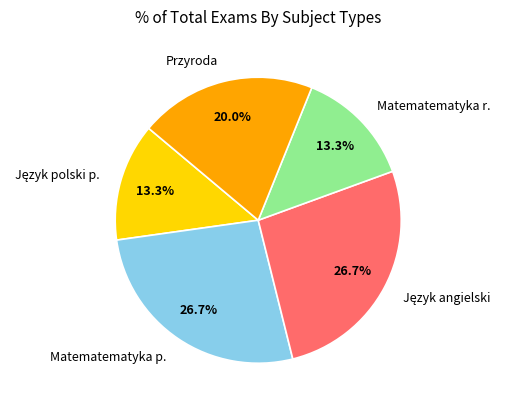

Combined, do Przyroda and Matematematyka p. account for over 50%?

No